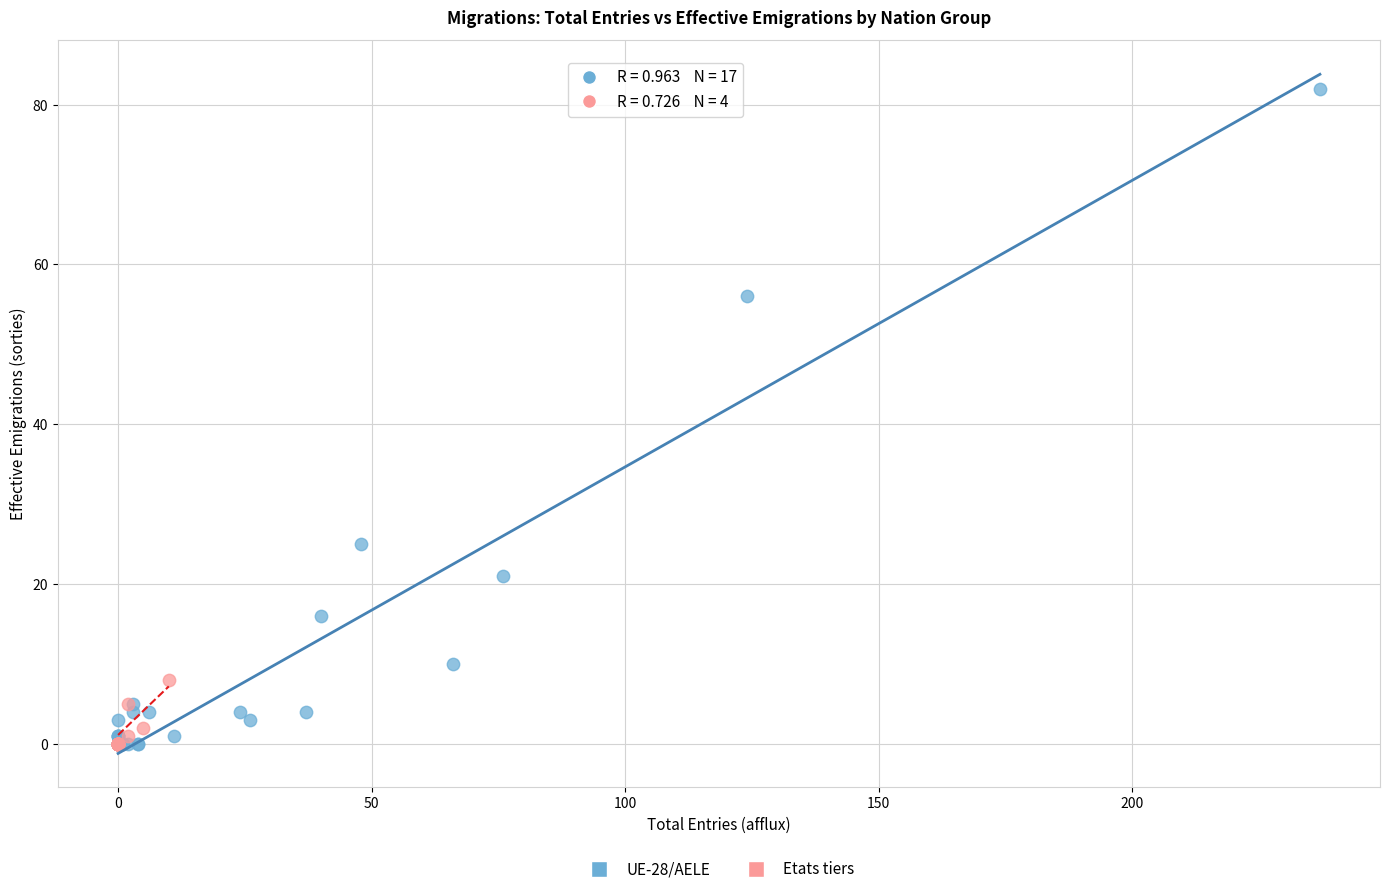

Which series contains the highest Y value?

UE-28/AELE